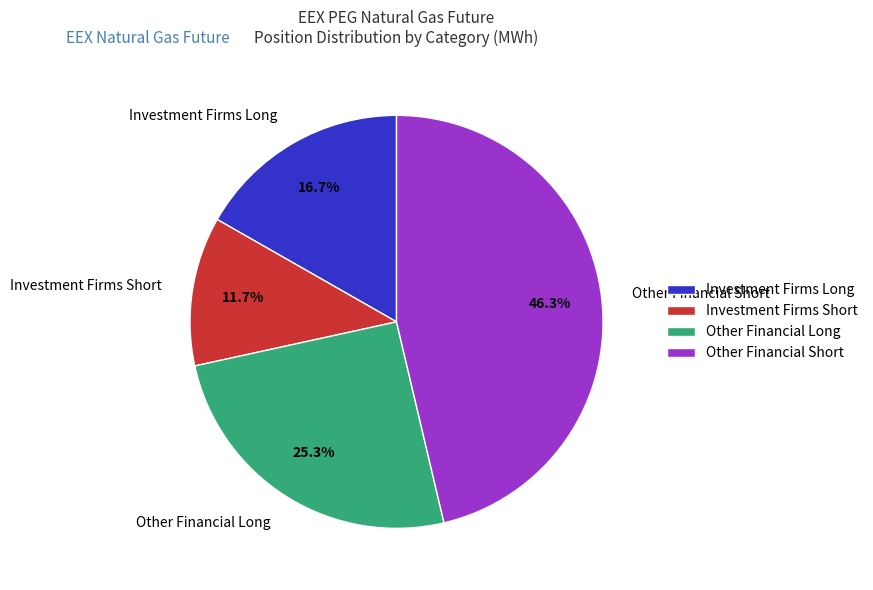

Rank the categories by value from lowest to highest.

Investment Firms Short, Investment Firms Long, Other Financial Long, Other Financial Short